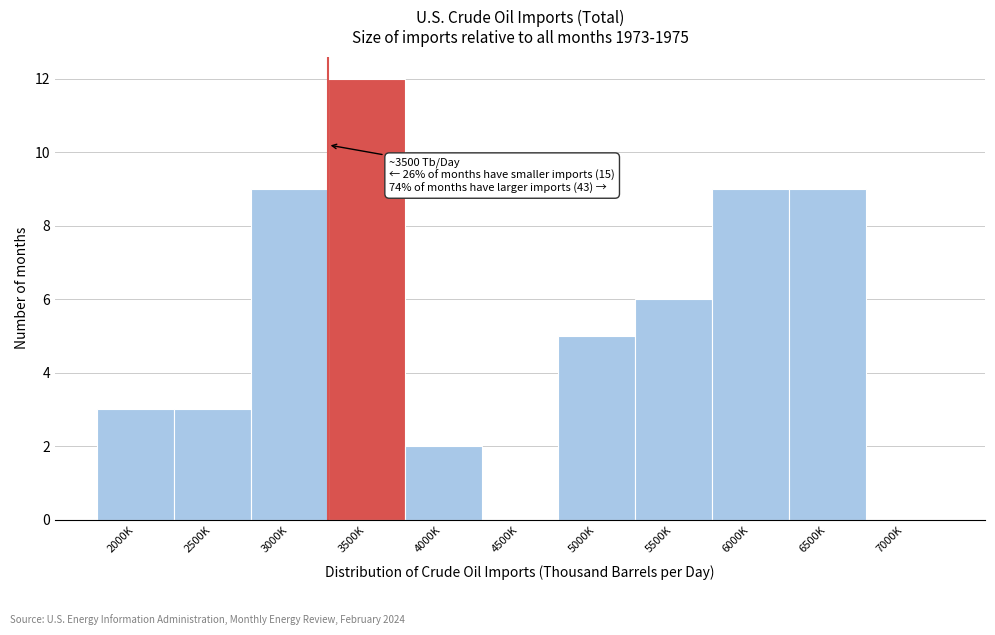

Reading left to right, transcribe all the data shown in this chart.

2000K=3	2500K=3	3000K=9	3500K=12	4000K=2	4500K=0	5000K=5	5500K=6	6000K=9	6500K=9	7000K=0